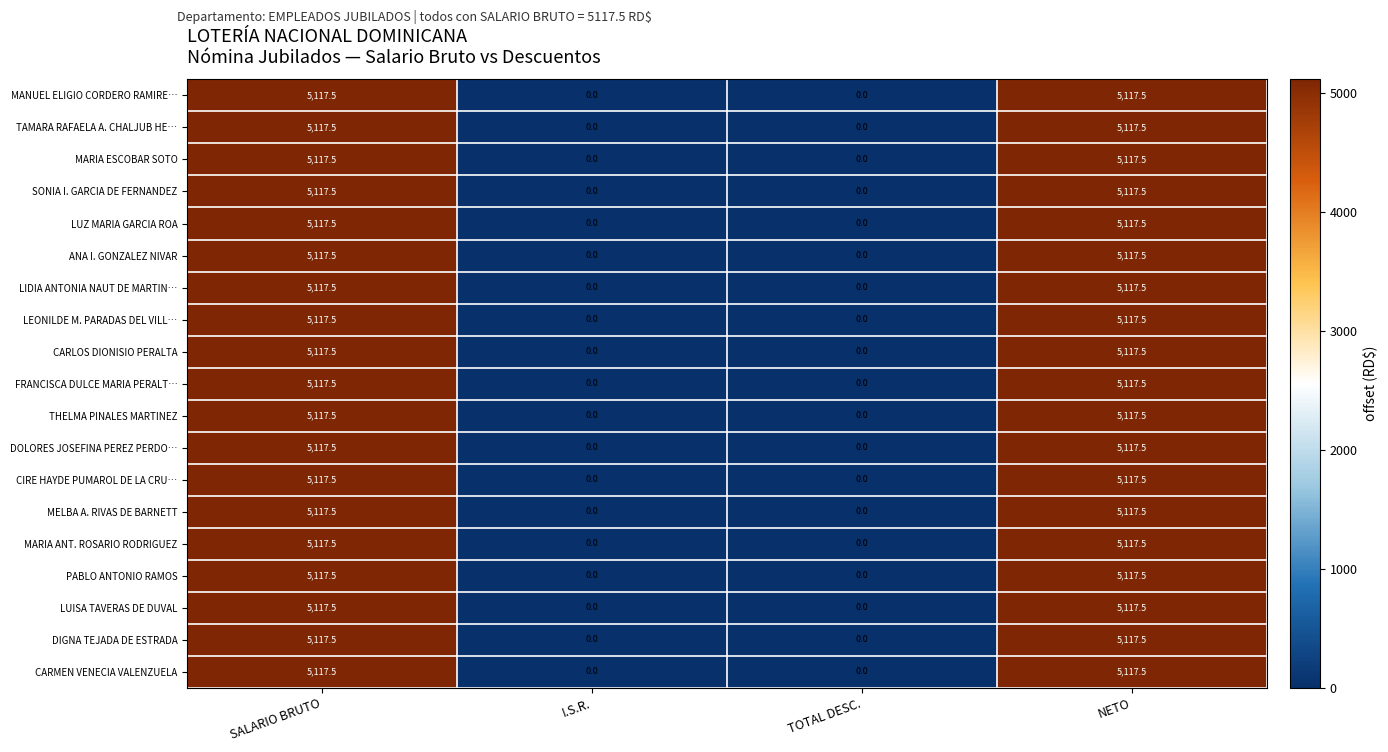

What is the greatest value displayed?

5117.5